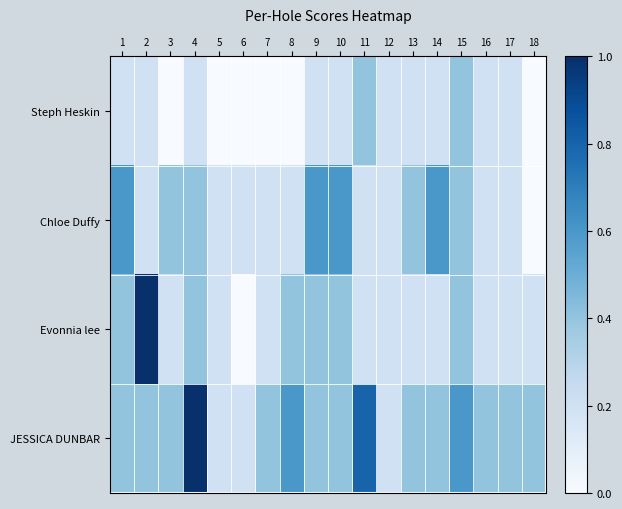

Reading left to right, transcribe all the data shown in this chart.

Steph Heskin: 1=0.2	2=0.2	3=0.0	4=0.2	5=0.0	6=0.0	7=0.0	8=0.0	9=0.2	10=0.2	11=0.4	12=0.2	13=0.2	14=0.2	15=0.4	16=0.2	17=0.2	18=0.0
Chloe Duffy: 1=0.6	2=0.2	3=0.4	4=0.4	5=0.2	6=0.2	7=0.2	8=0.2	9=0.6	10=0.6	11=0.2	12=0.2	13=0.4	14=0.6	15=0.4	16=0.2	17=0.2	18=0.0
Evonnia lee: 1=0.4	2=1.0	3=0.2	4=0.4	5=0.2	6=0.0	7=0.2	8=0.4	9=0.4	10=0.4	11=0.2	12=0.2	13=0.2	14=0.2	15=0.4	16=0.2	17=0.2	18=0.2
JESSICA DUNBAR: 1=0.4	2=0.4	3=0.4	4=1.0	5=0.2	6=0.2	7=0.4	8=0.6	9=0.4	10=0.4	11=0.8	12=0.2	13=0.4	14=0.4	15=0.6	16=0.4	17=0.4	18=0.4